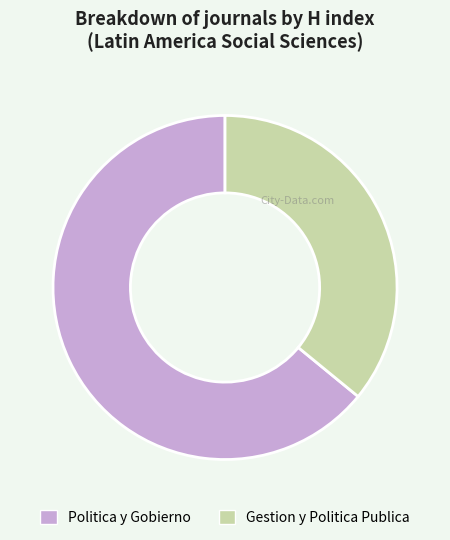

Approximately how many times larger is the value at Gestion y Politica Publica compared to Politica y Gobierno?

0.6